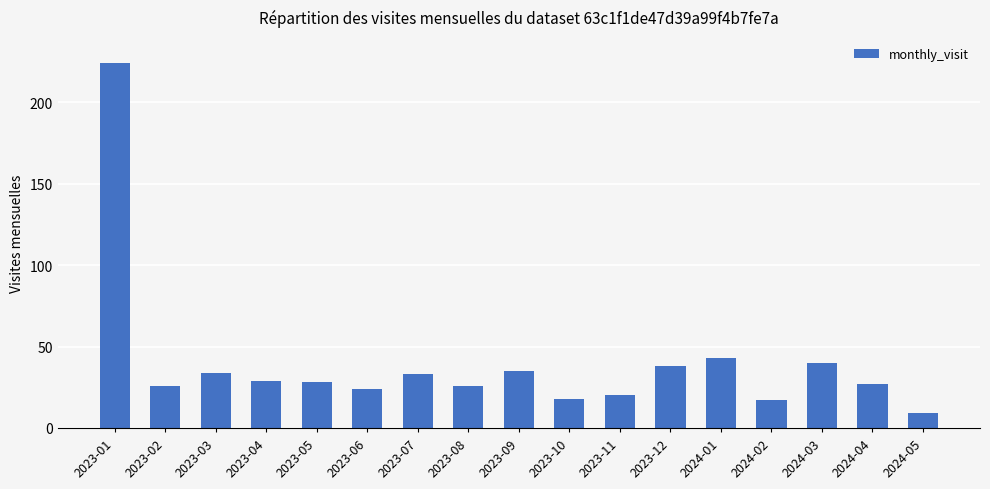

Where is the data nearest to the value 116?

2024-01